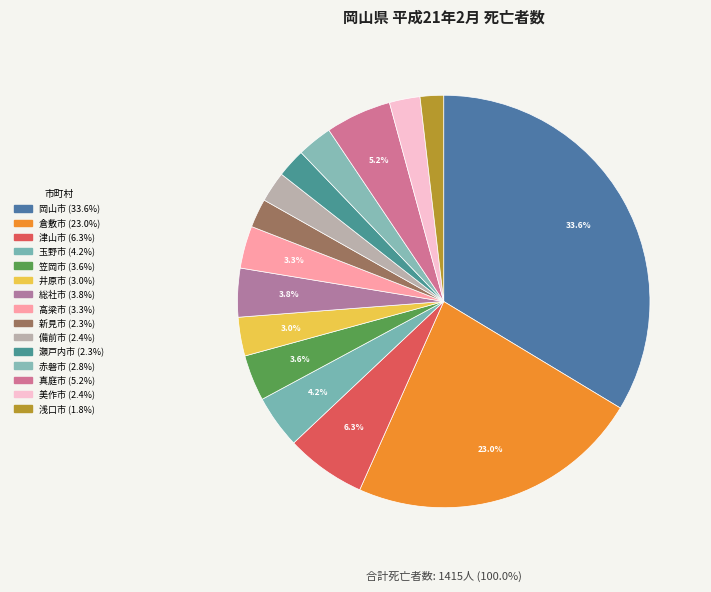

To the nearest percent, what portion does 美作市 represent?

2%